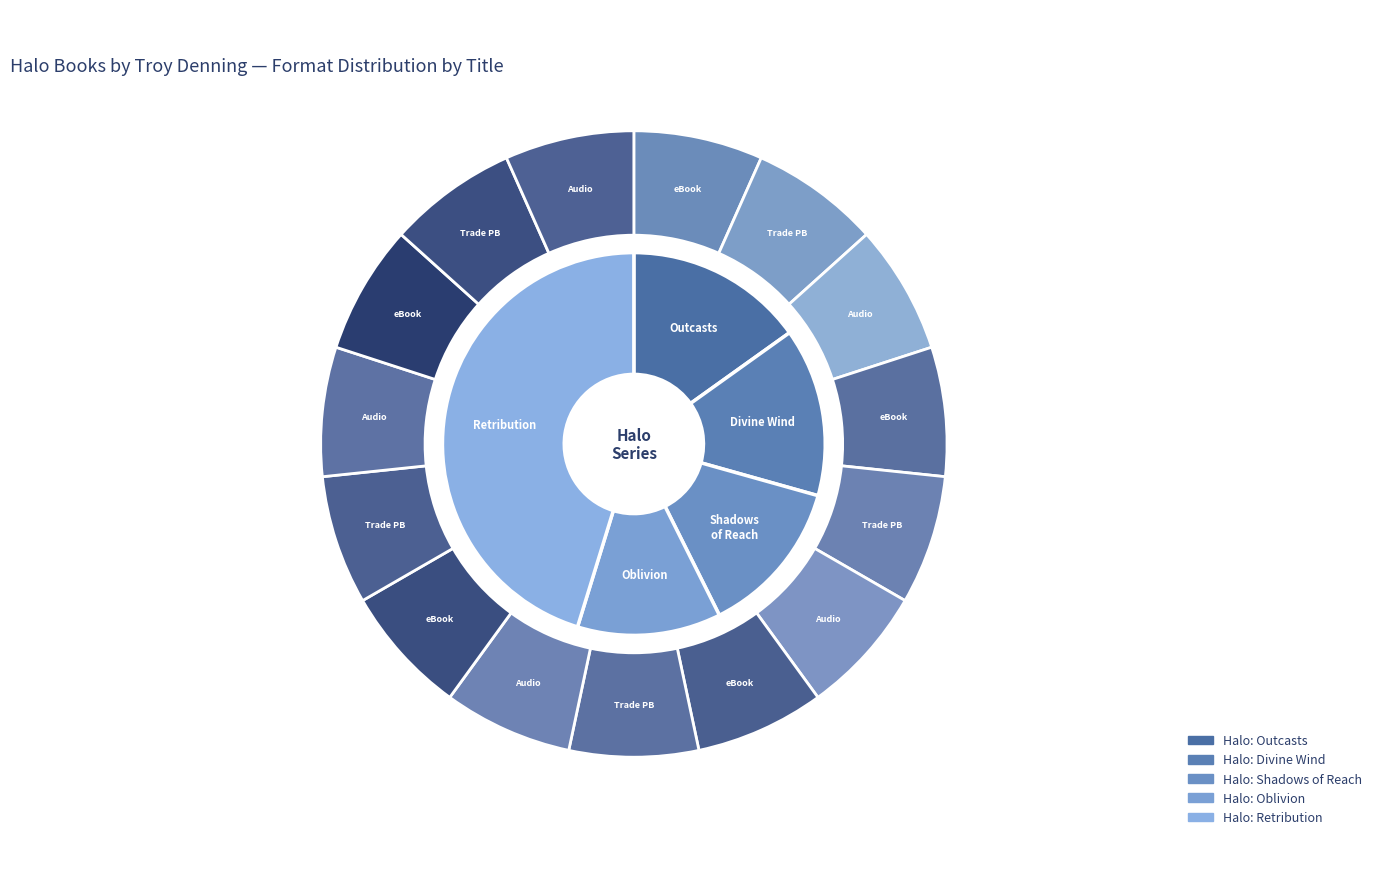

To the nearest percent, what is the difference between the largest and smallest slice percentages?

33%